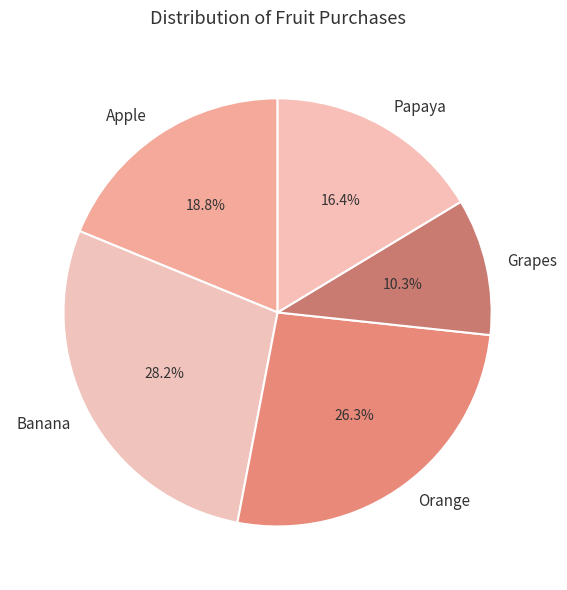

What is the largest slice in the pie chart?

Banana